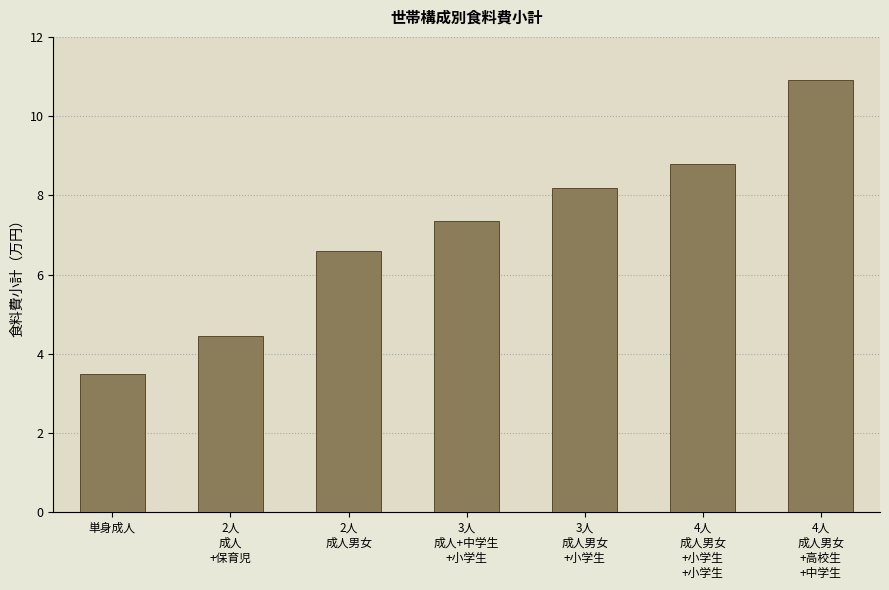

What is the sum of the values at 4人
成人男女
+小学生
+小学生 and 2人
成人男女?

154034.4